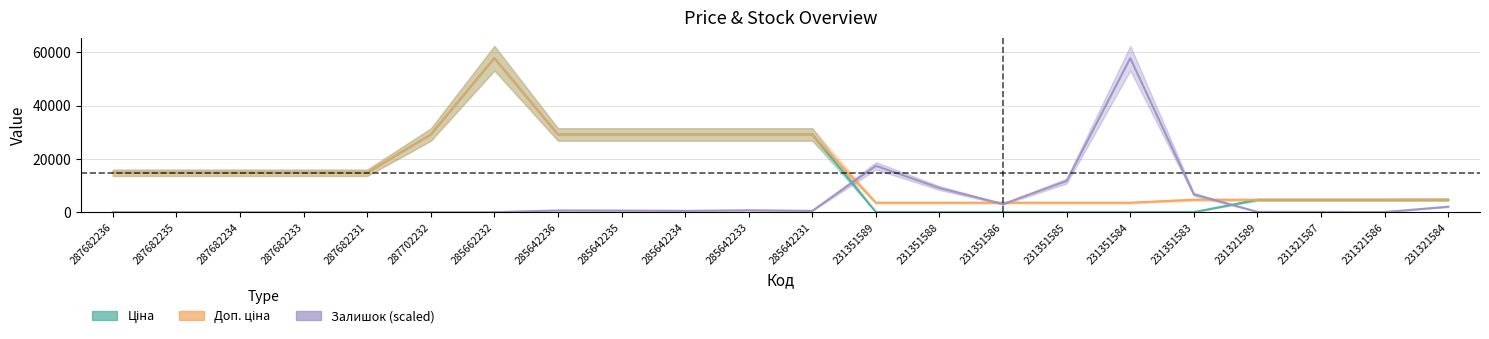

In Залишок, how many points are lower than both neighbors (excluding endpoints)?

4